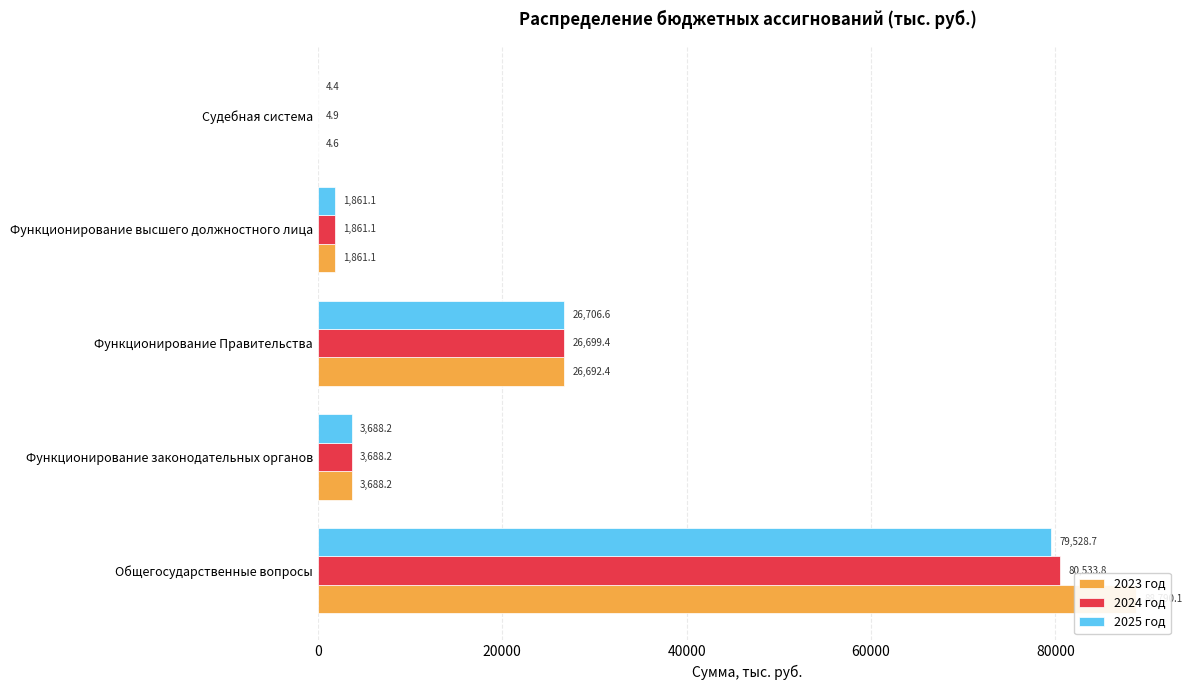

What is the difference between the maximum and second lowest values in the 2023 год series?

86929.0